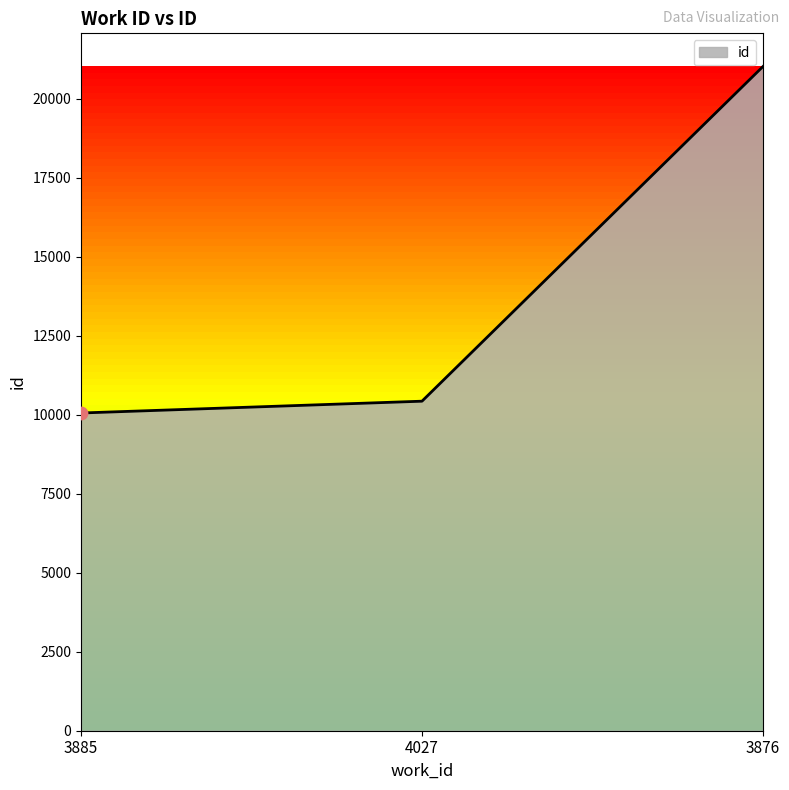

What is the change in value from 4027 to 3876?

+10594